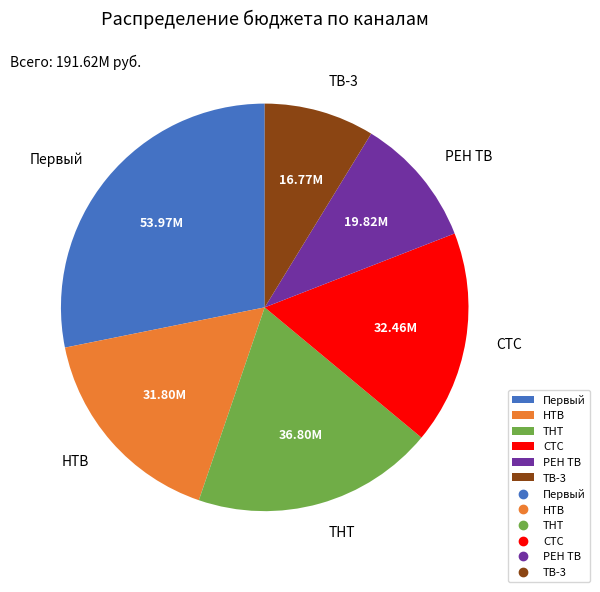

True or false: Первый accounts for 36% of the total.

False